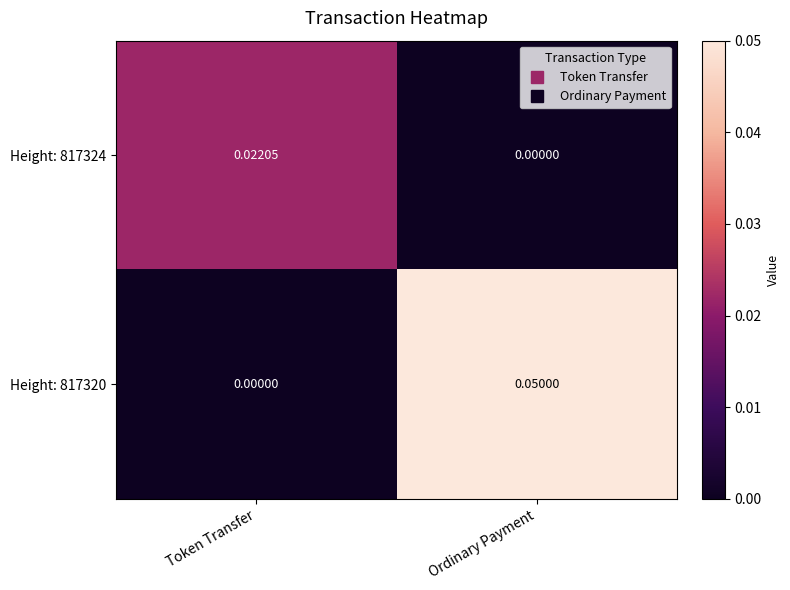

At how many categories does at least one series exceed 0?

2